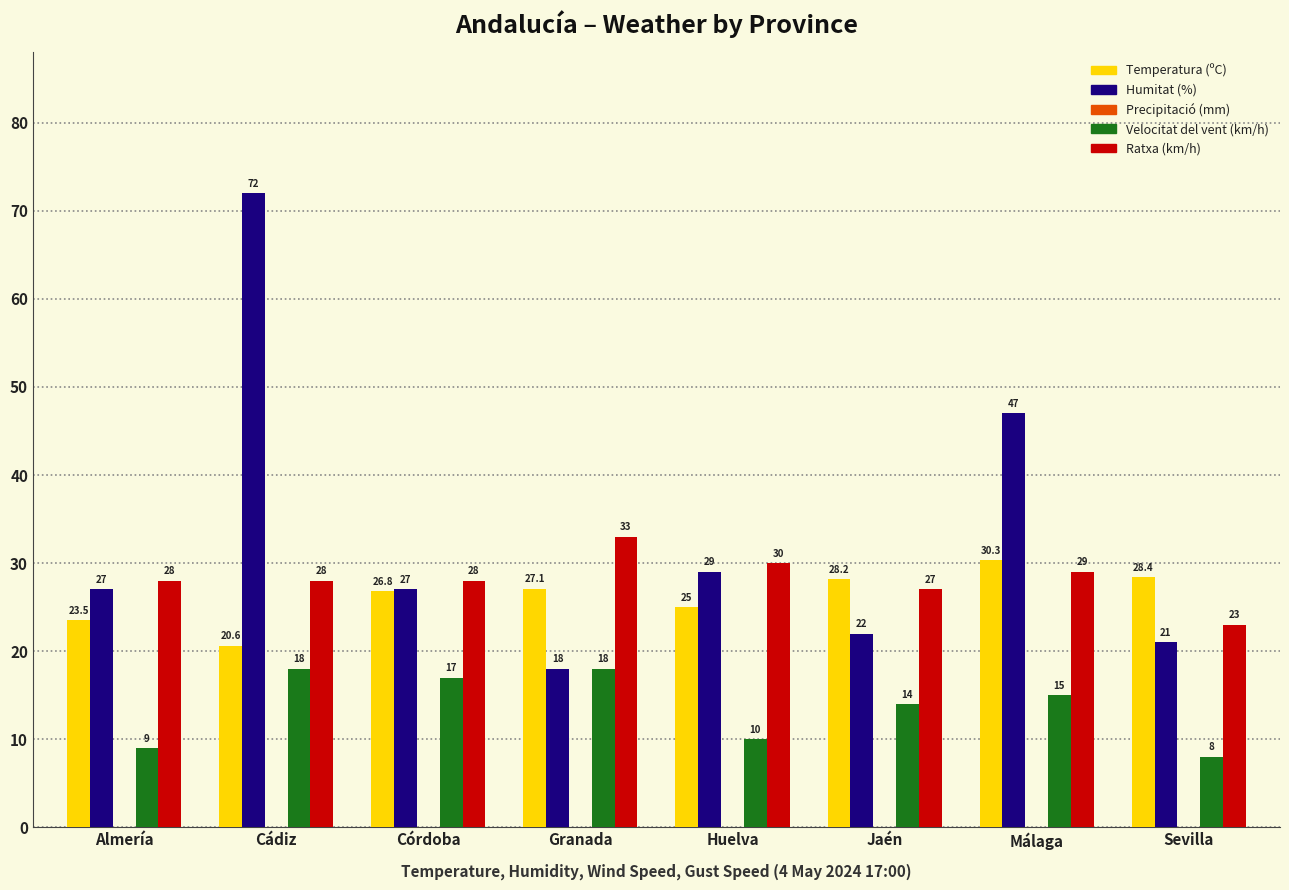

At how many categories does at least one series exceed 17?

8